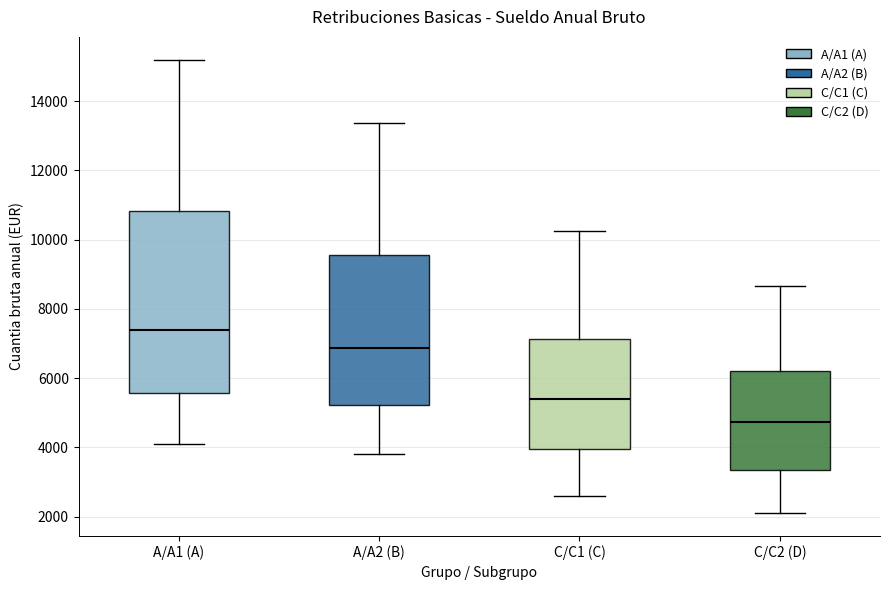

Reading left to right, read every box against the y-axis: the position of its median line, the range the box covers, and the ends of its whiskers. The values are not printed on the chart, so give them approximately, as read against the axis.

A/A1 (A): median 7400, box 5600 to 10800, whiskers 4000 to 15200
A/A2 (B): median 6800, box 5200 to 9600, whiskers 3800 to 13400
C/C1 (C): median 5400, box 4000 to 7200, whiskers 2600 to 10200
C/C2 (D): median 4800, box 3400 to 6200, whiskers 2200 to 8600